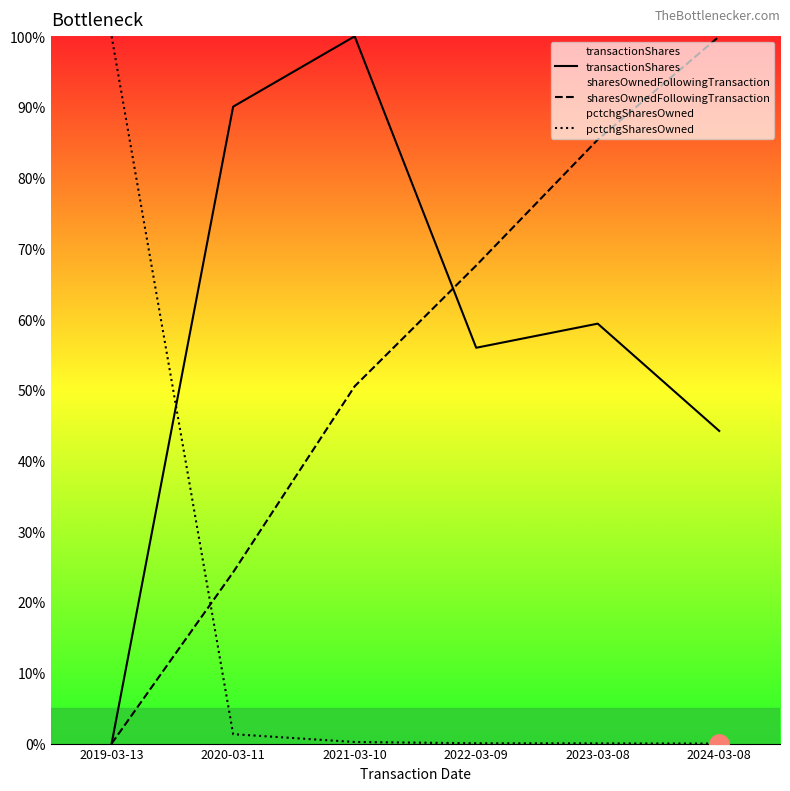

Rank the series by their maximum value, from lowest to highest.

transactionShares, sharesOwnedFollowingTransaction, pctchgSharesOwned